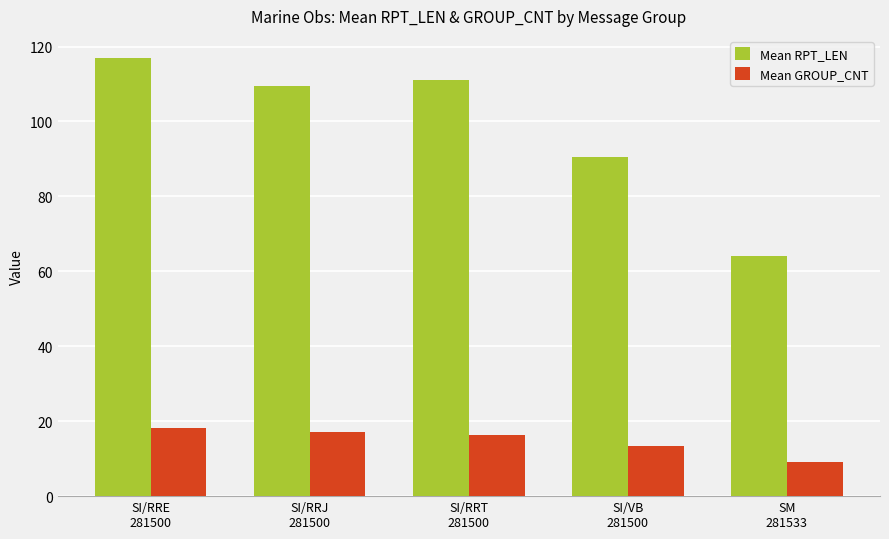

Rank the series by their average value, from lowest to highest.

Mean GROUP_CNT, Mean RPT_LEN